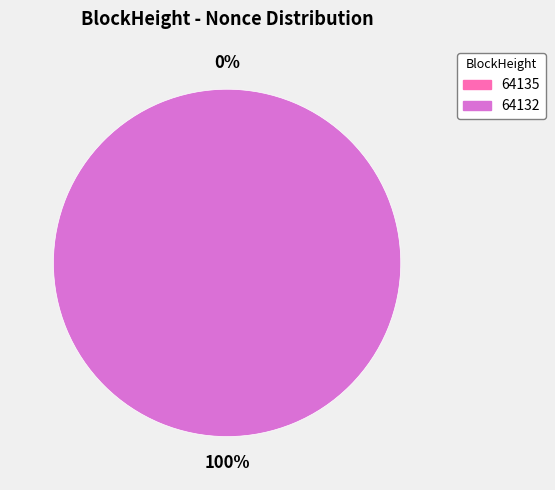

To the nearest percent, what portion does 64132 represent?

100%